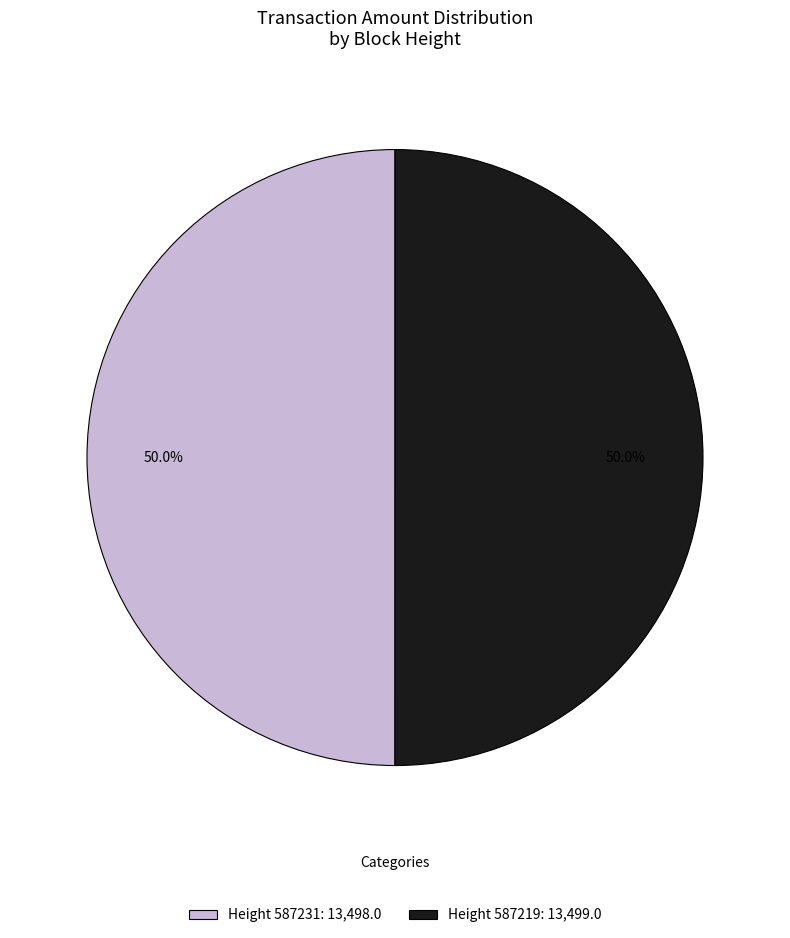

What is the ratio of the value at Height 587231: 13,498.0 to the value at Height 587219: 13,499.0?

1.0